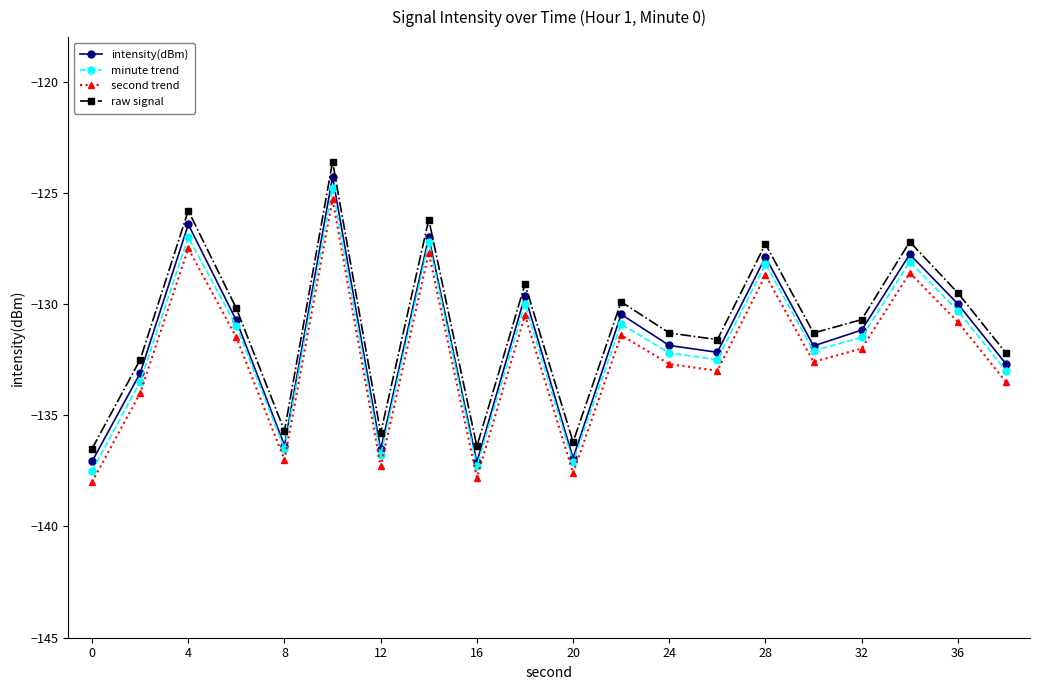

What is the smallest value displayed?

-138.0